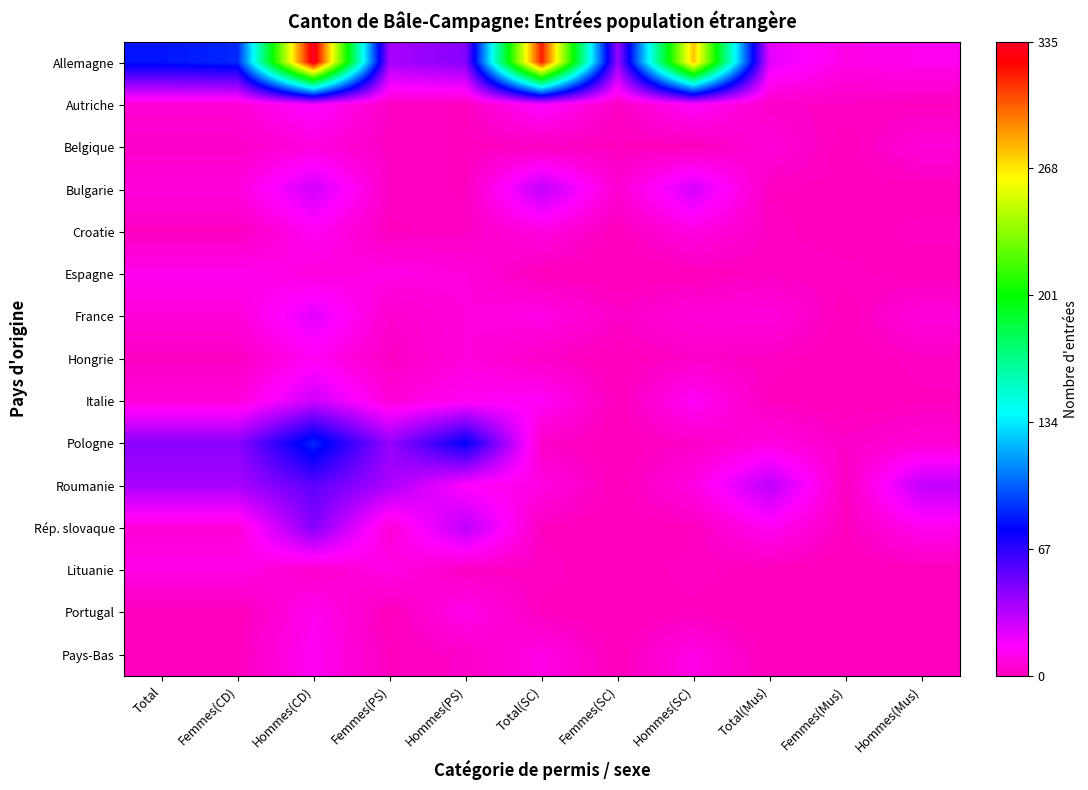

At which category is the sum across all series the highest?

Hommes(CD)